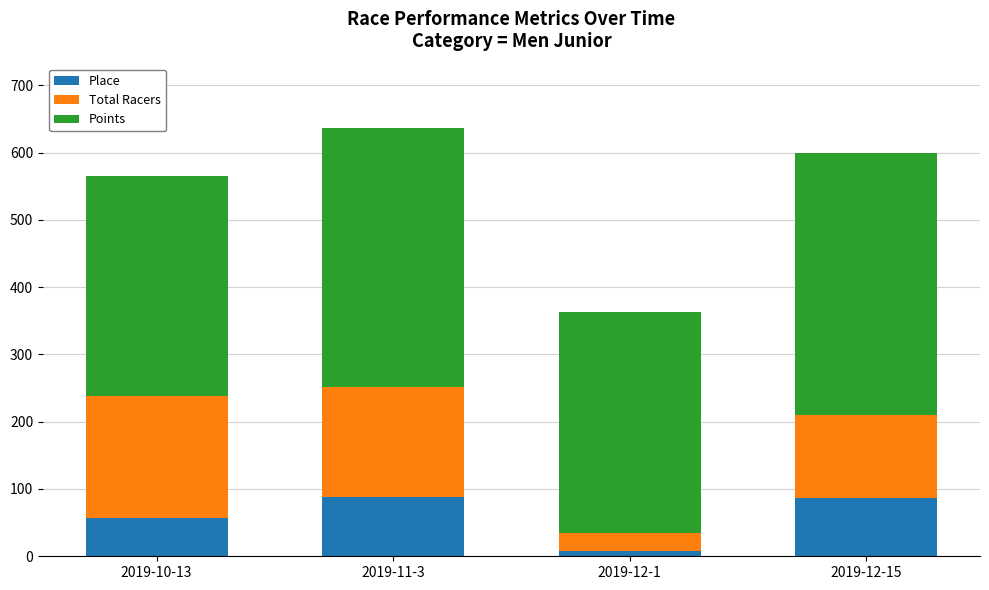

At which label is Place closest to 48?

2019-10-13